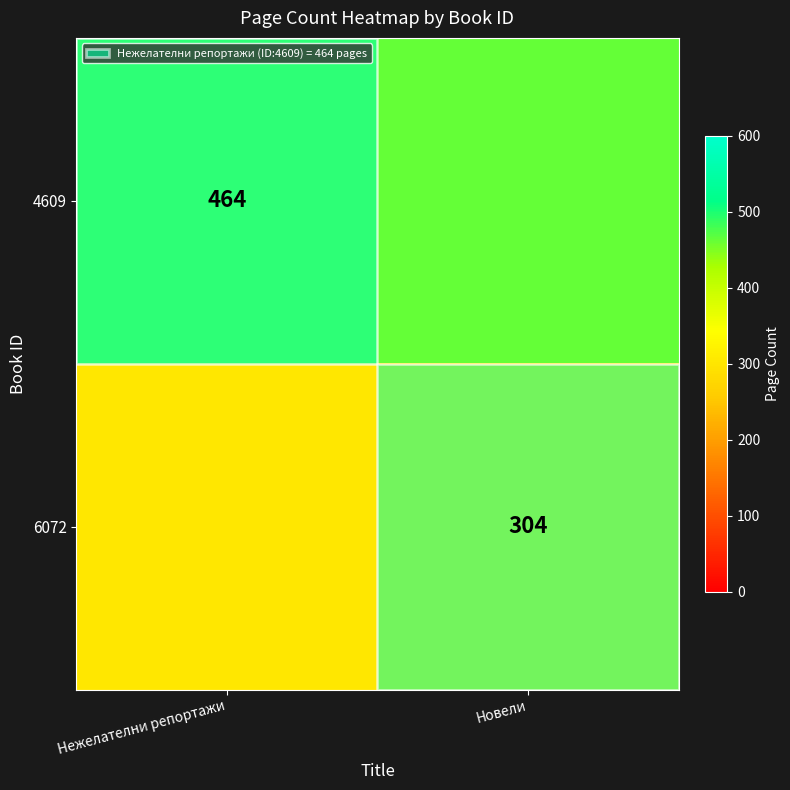

Is it true that 4609 equals 690 at Нежелателни репортажи?

False